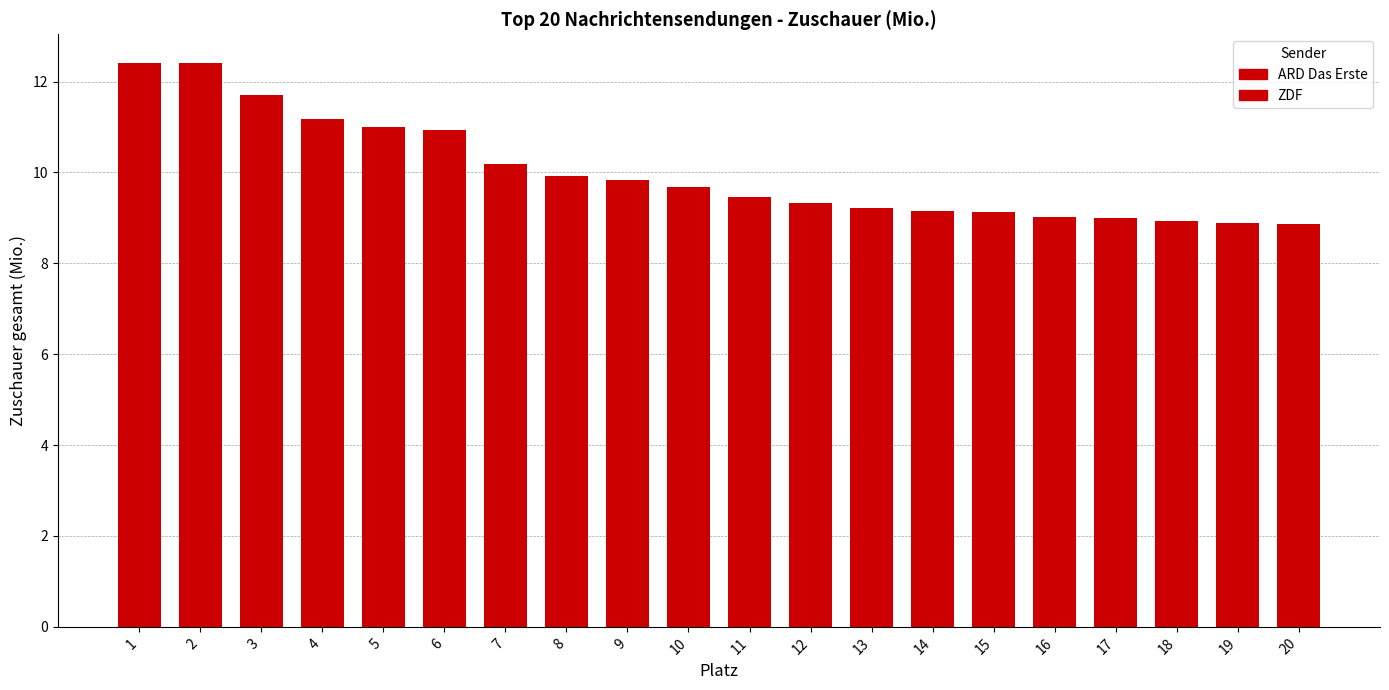

Reading right to left, list all the values displayed in this chart.

8.9	8.9	8.9	9.0	9.0	9.1	9.2	9.2	9.3	9.5	9.7	9.8	9.9	10.2	10.9	11.0	11.2	11.7	12.4	12.4